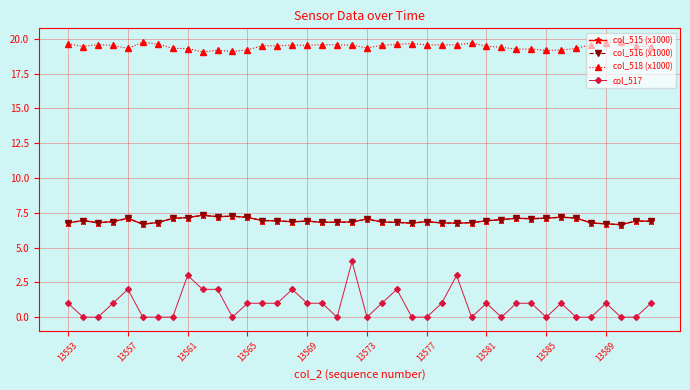

Which series has the largest total across all categories?

col_518 (x1000)